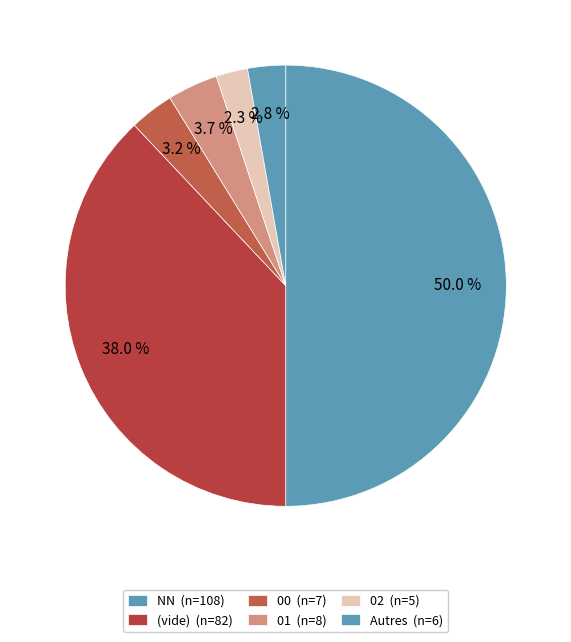

Count the number of slices in the pie.

6